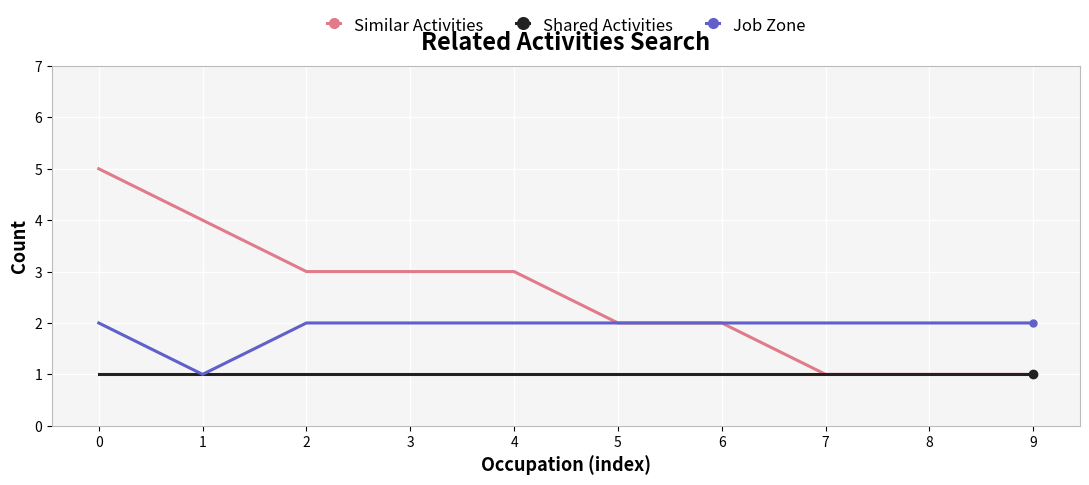

Rank the series by their maximum value, from highest to lowest.

Similar Activities, Job Zone, Shared Activities